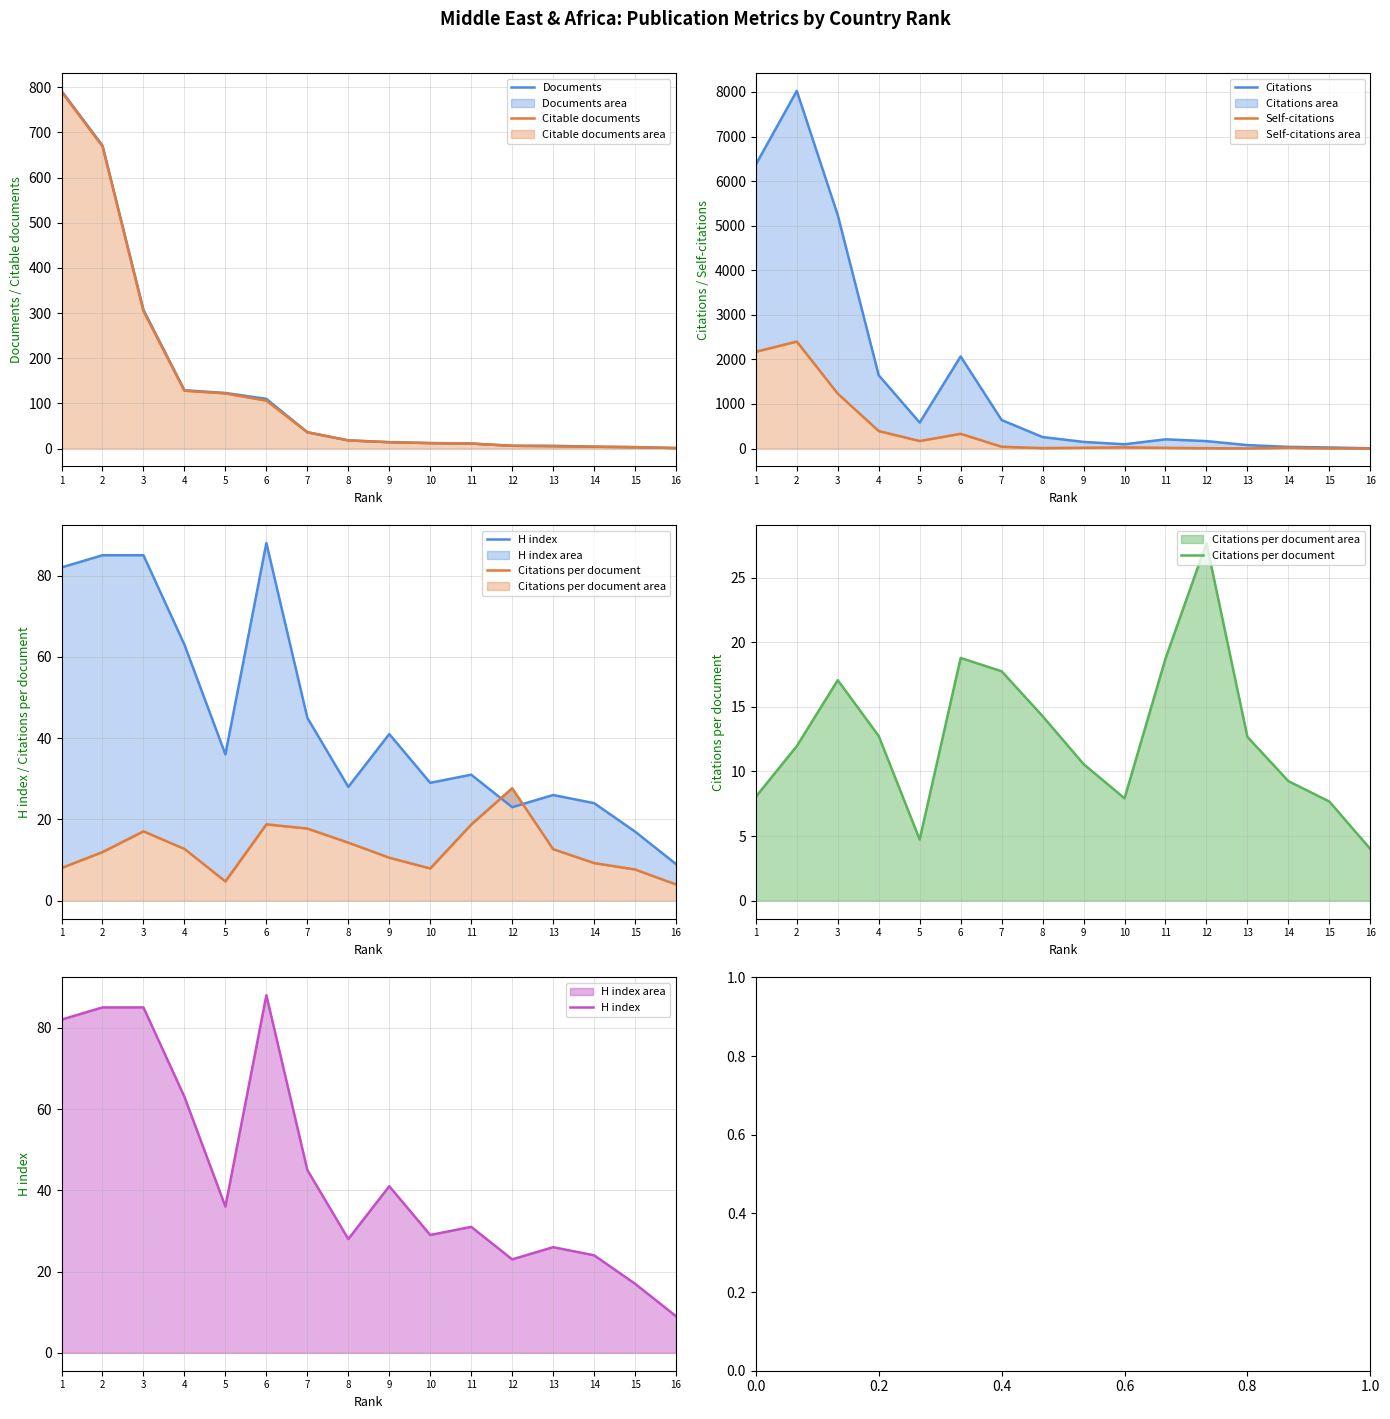

Rank the categories by H index value from highest to lowest.

6, 2, 3, 1, 4, 7, 9, 5, 11, 10, 8, 13, 14, 12, 15, 16